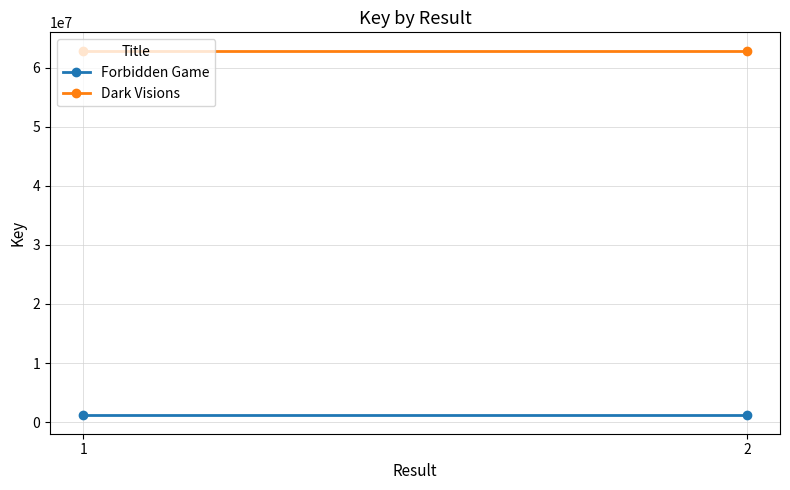

What is the sum of the Dark Visions values at 2 and 1?

125734712